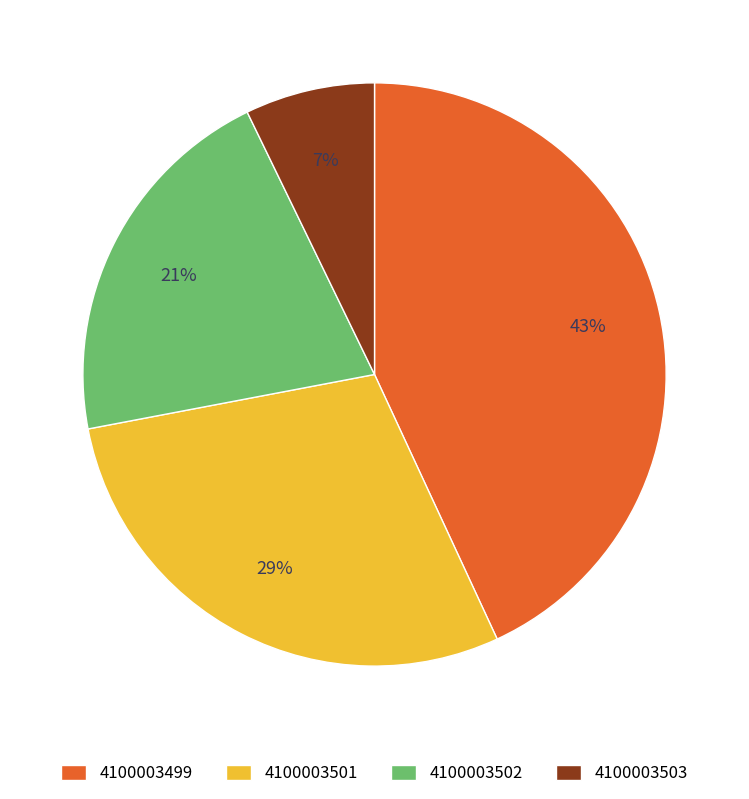

Combined, do 4100003499 and 4100003501 account for over 50%?

Yes